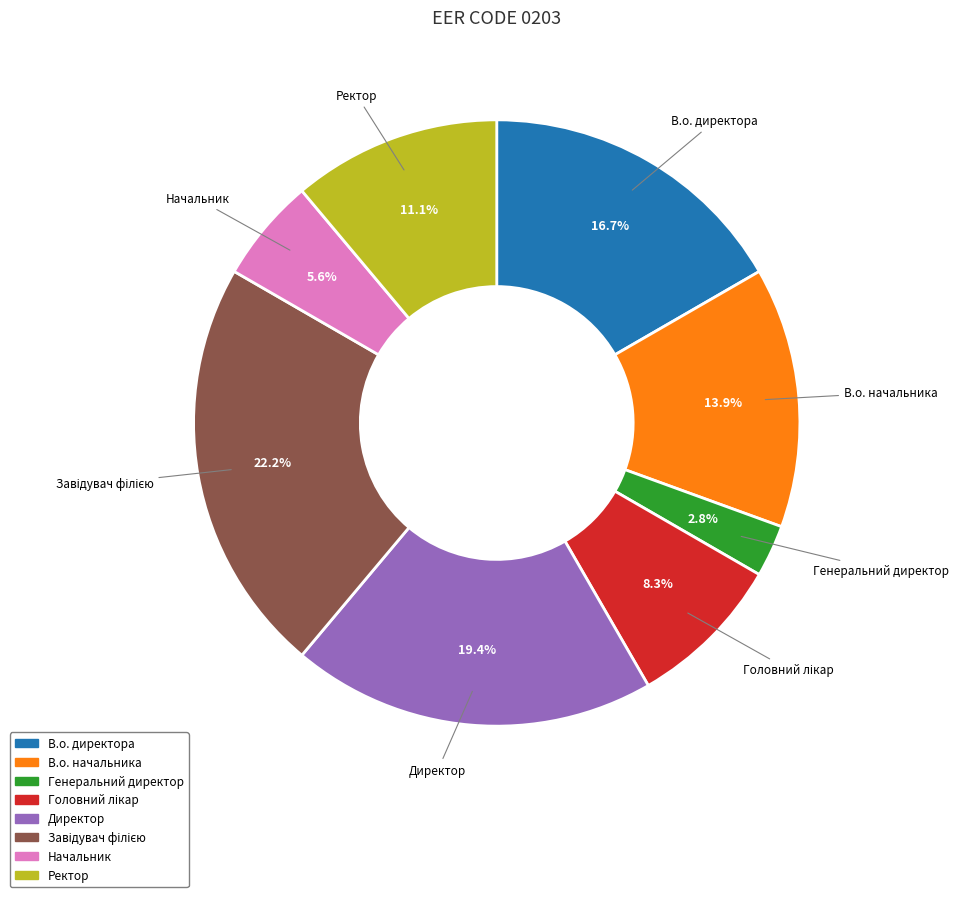

Is there a majority slice in this chart?

No